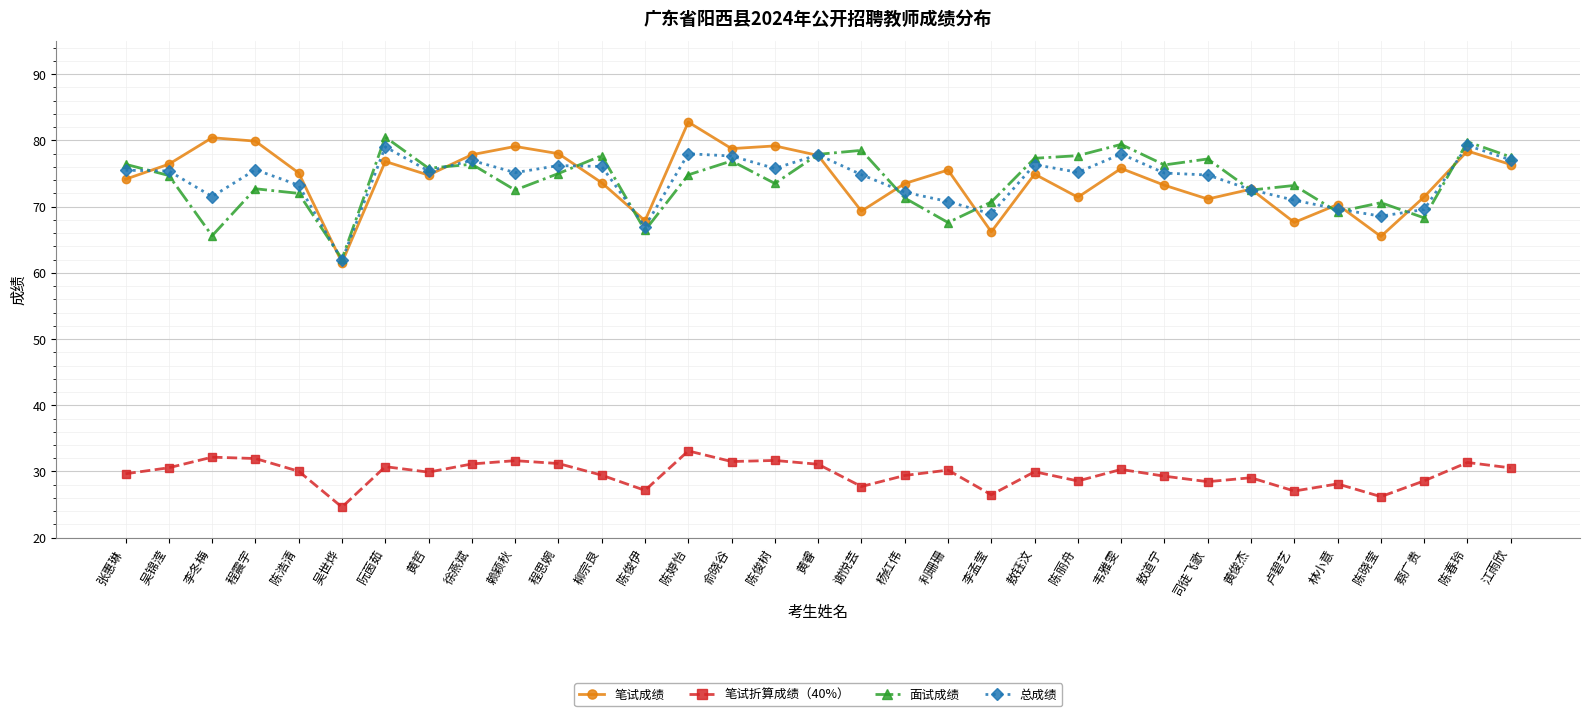

How many lines are shown in the chart?

4